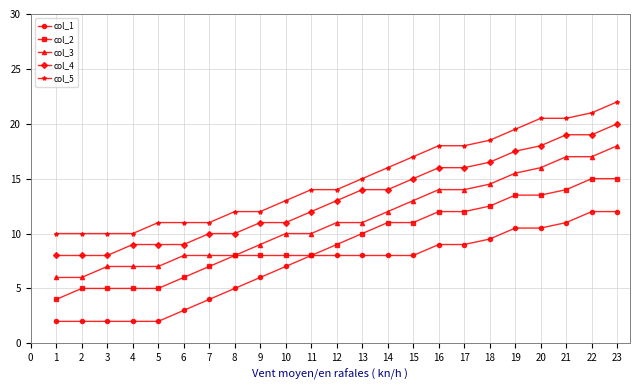

What is the value of the col_3 point at the 14th from the left?

12.0